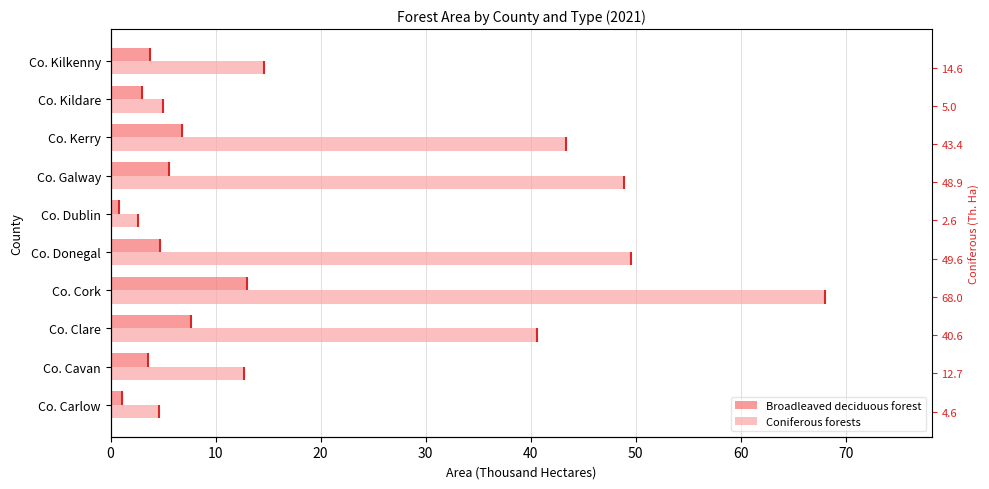

How many groups of bars are there?

10